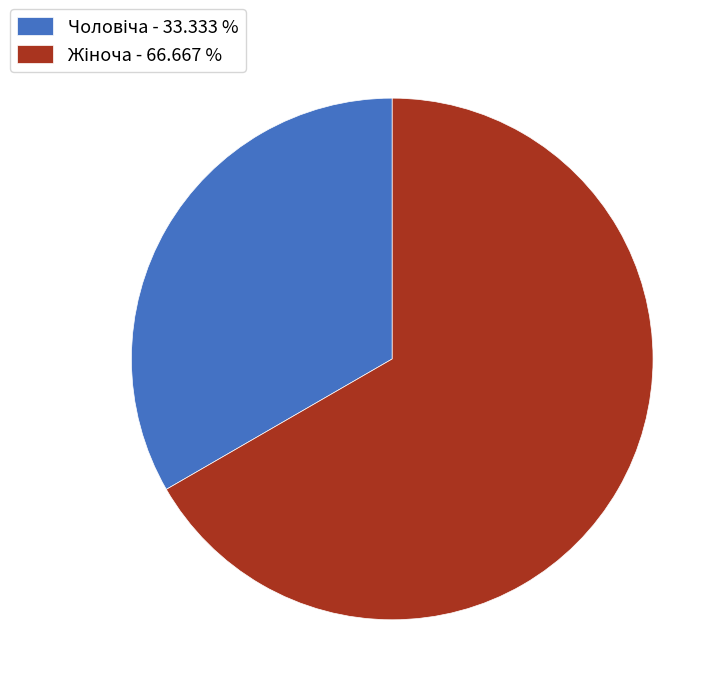

Does any single category account for the majority?

Yes